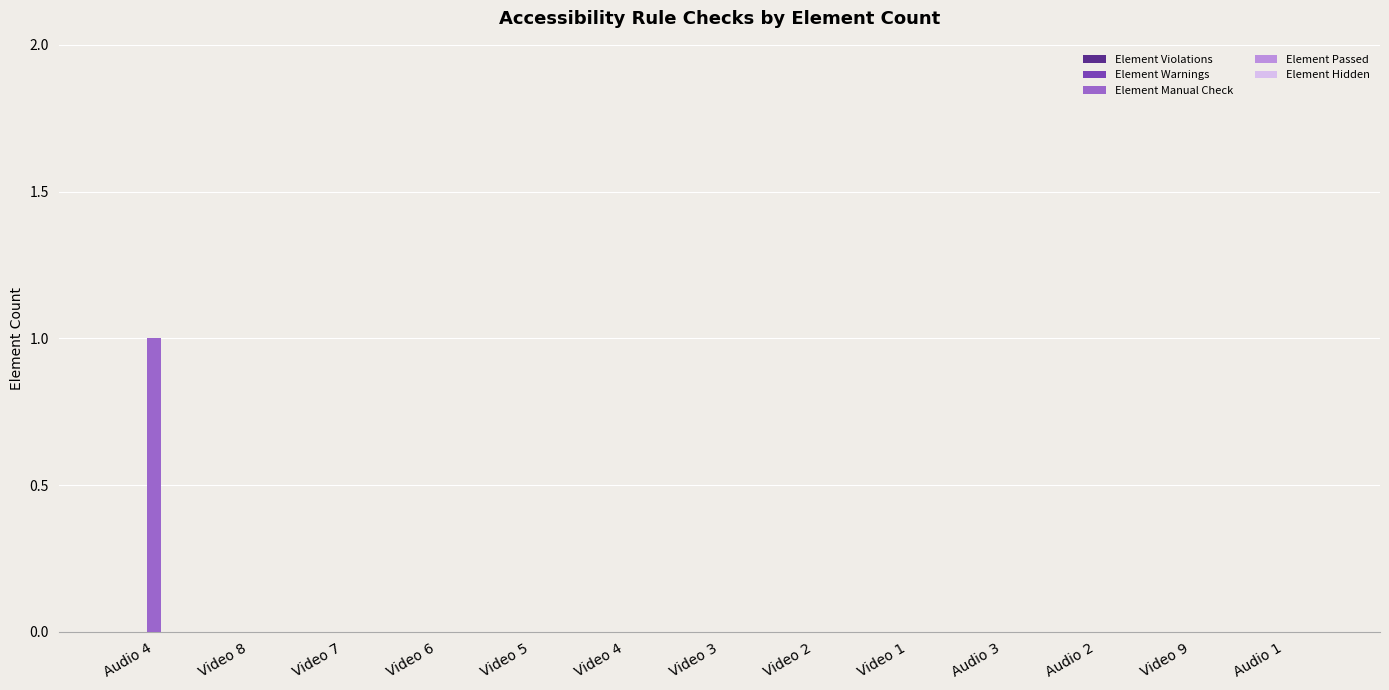

Is it true that the value at Video 4 is 0?

True